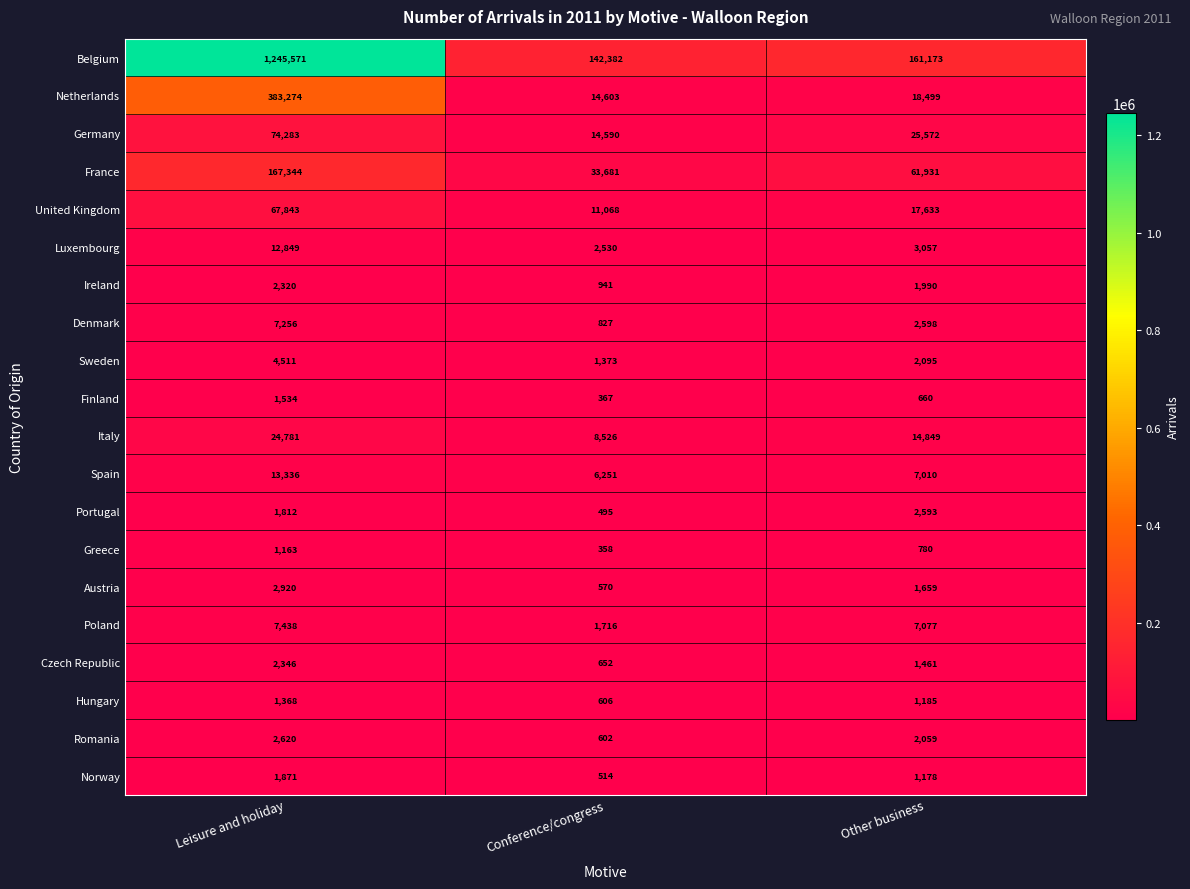

At which category does the chart reach its minimum across all series?

Conference/congress